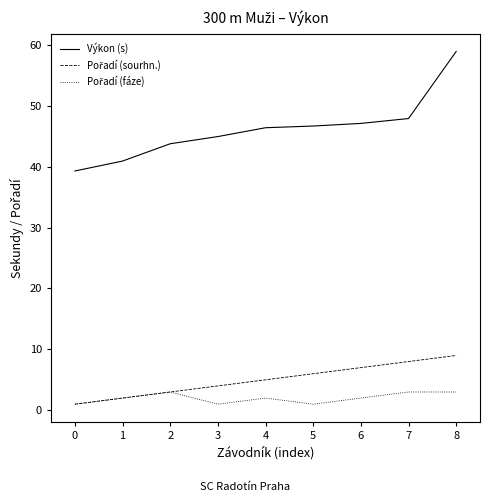

Which series has the largest range (max minus min)?

Výkon (s)